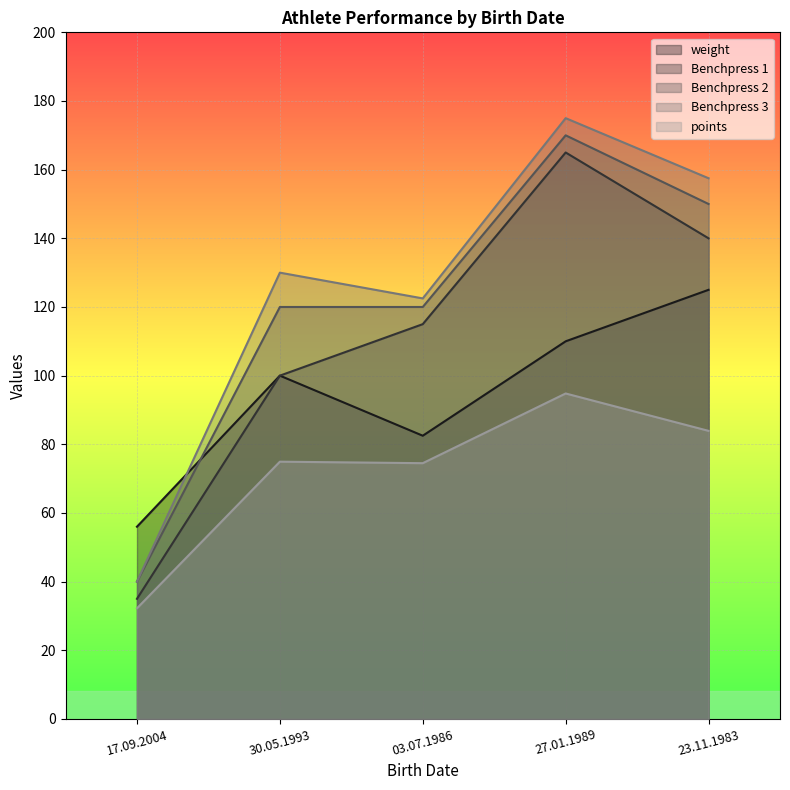

What is the total value across all series at 27.01.1989?

714.8